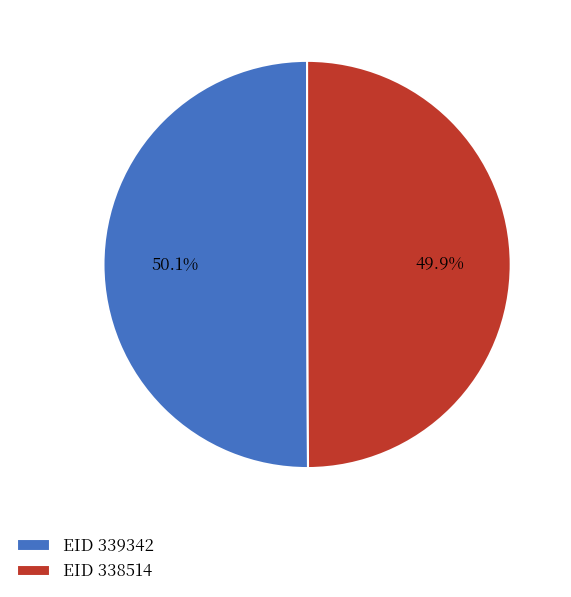

Approximately how many times larger is the value at EID 339342 compared to EID 338514?

1.0